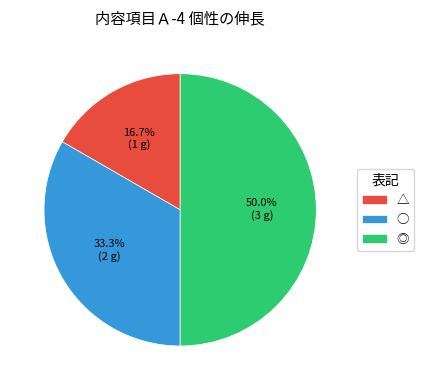

Which has a higher value, ◎ or △?

◎